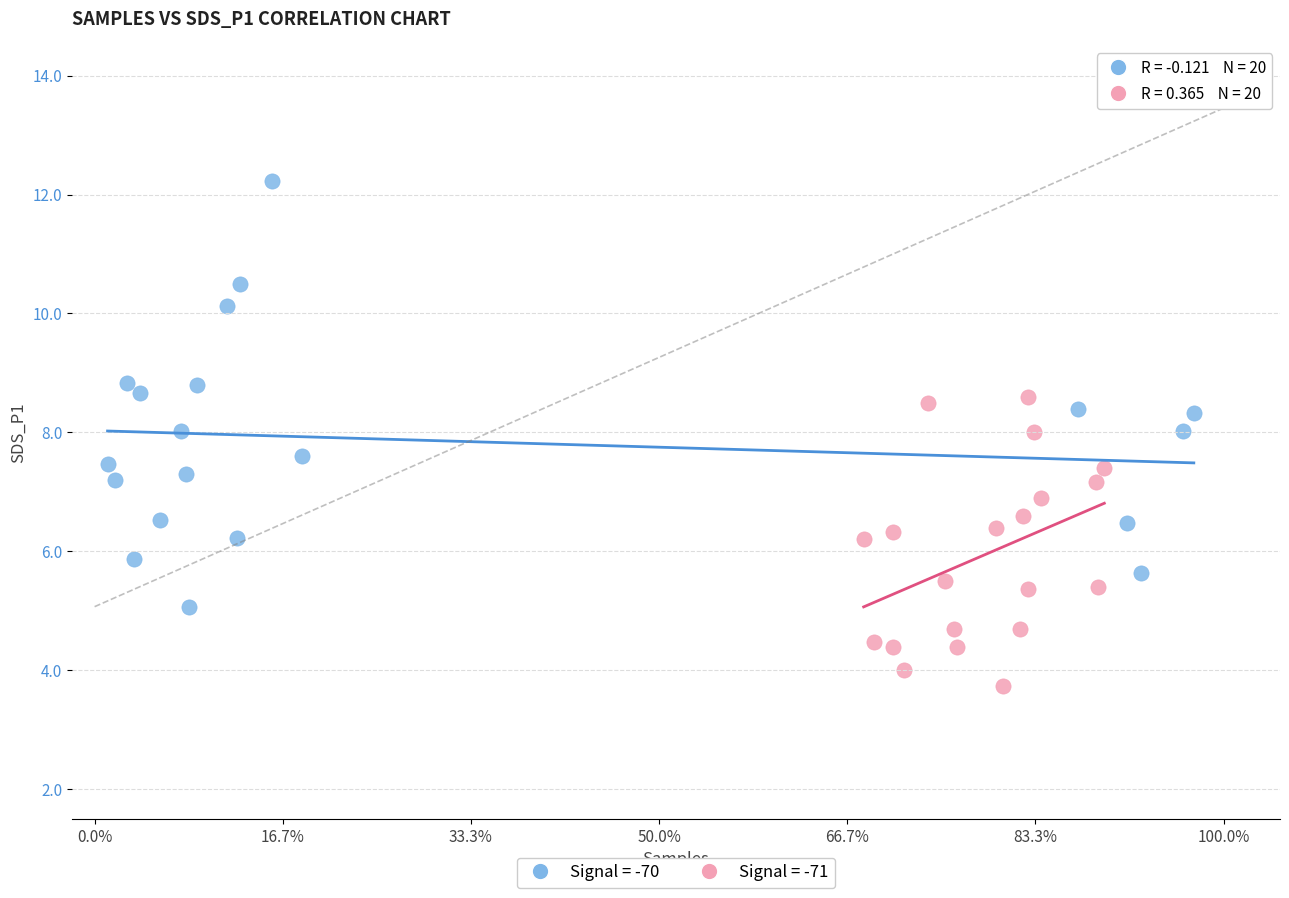

Which series contains the highest Y value?

Signal = -70